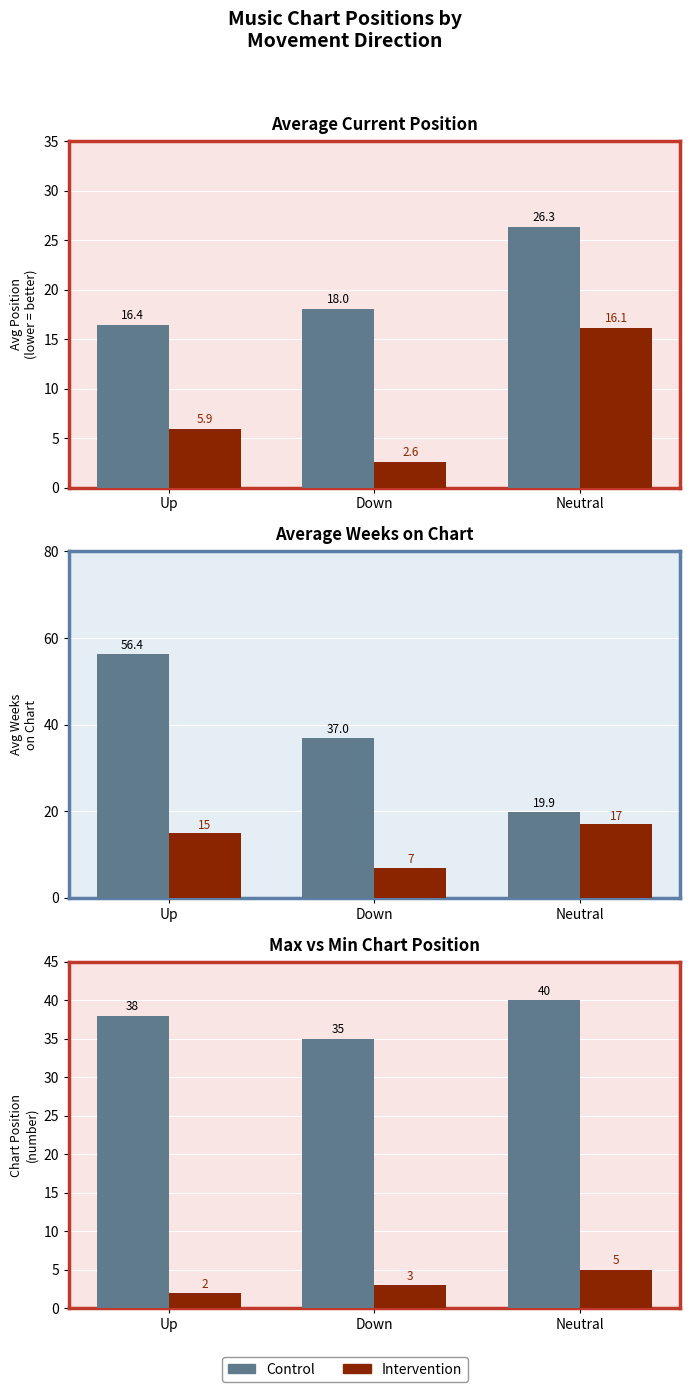

Which series changed the most between Up and Neutral?

Intervention